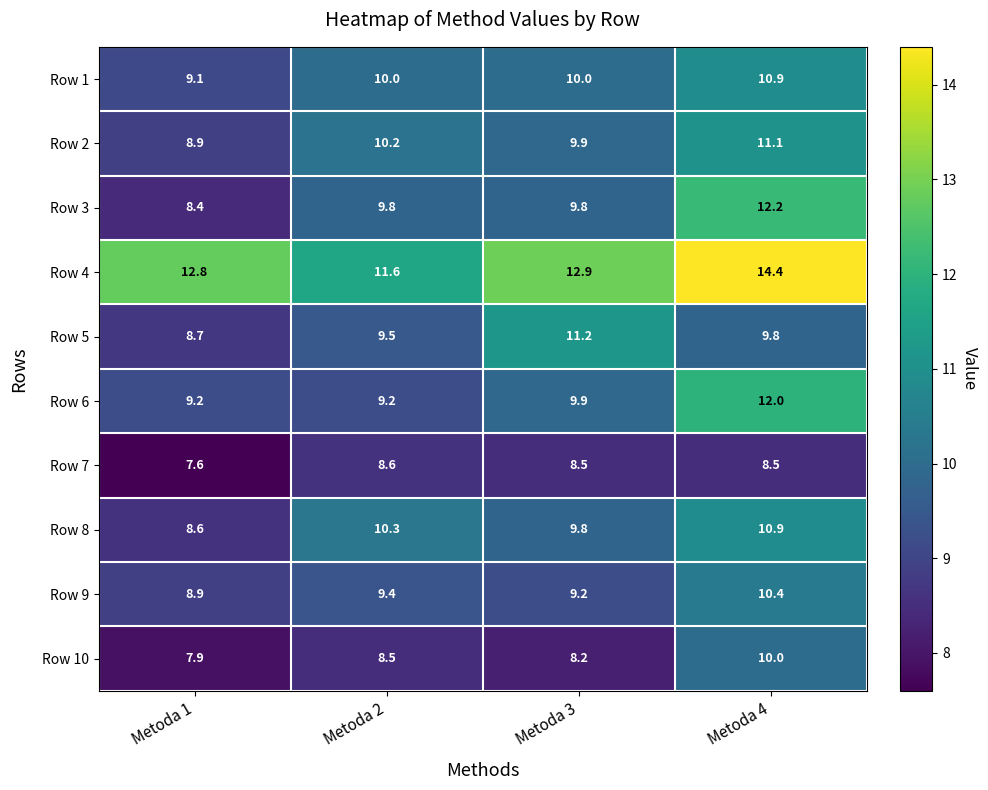

How many data points in Row 8 are less than 10?

2